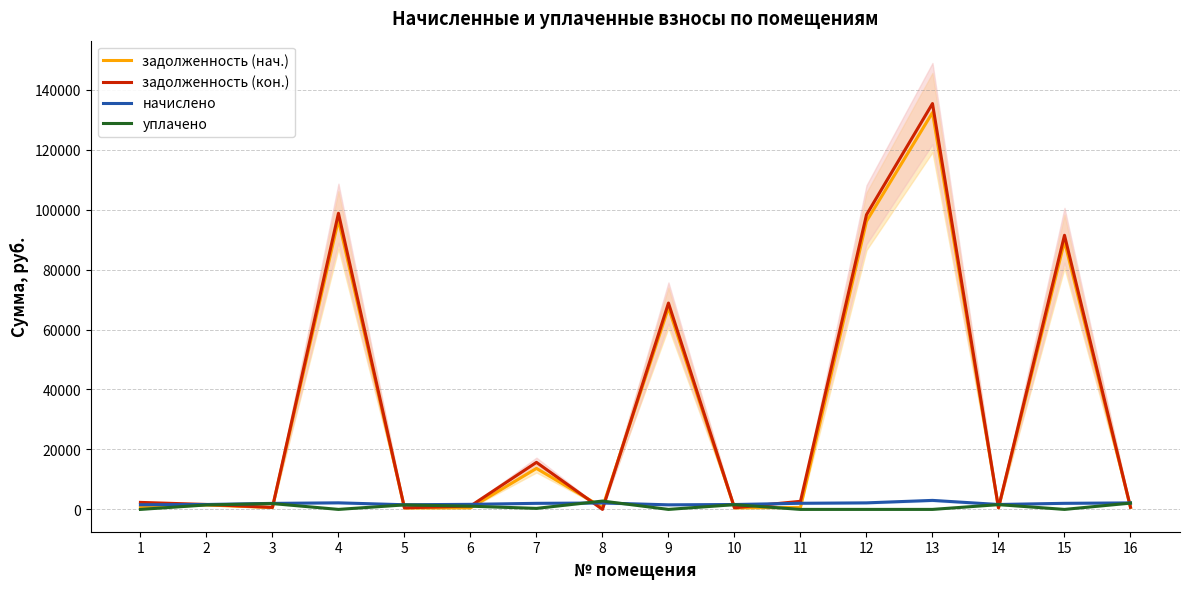

What is the value of the задолженность (нач.) point at the 9th from the left?

67293.6